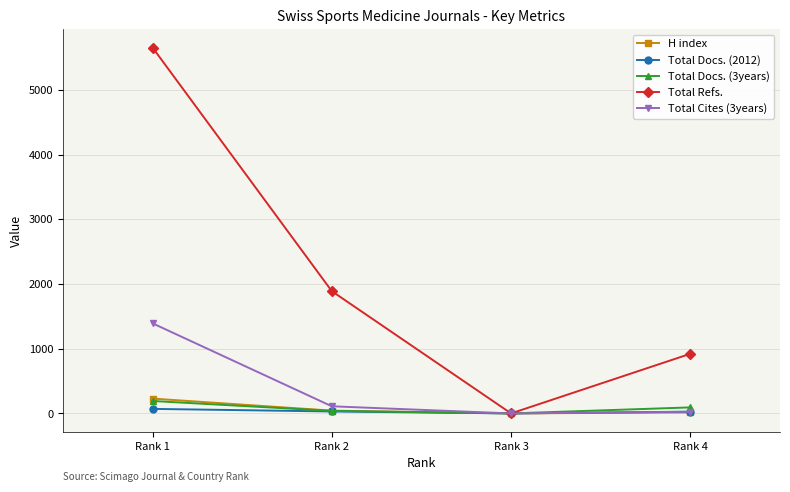

What is the spread (max minus min) of values at Rank 4?

907